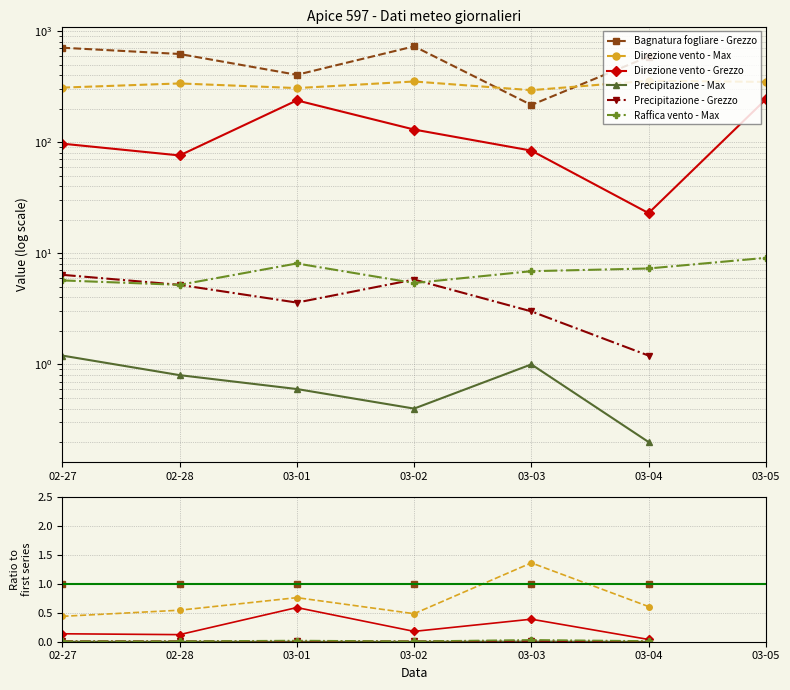

True or false: Precipitazione - Max and Direzione vento - Max cross at least once.

False